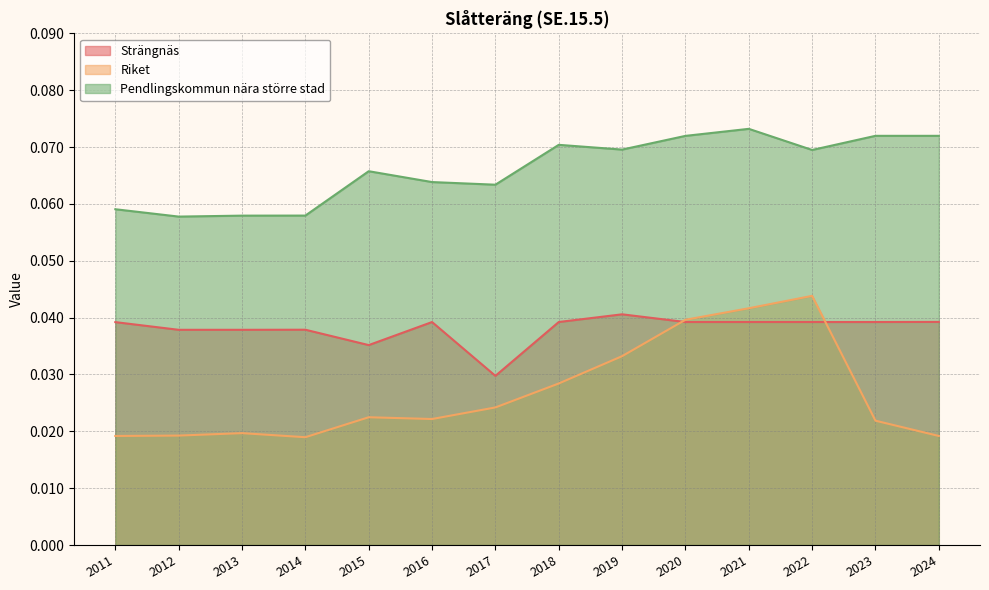

How many interior local valleys does the Riket series have?

2